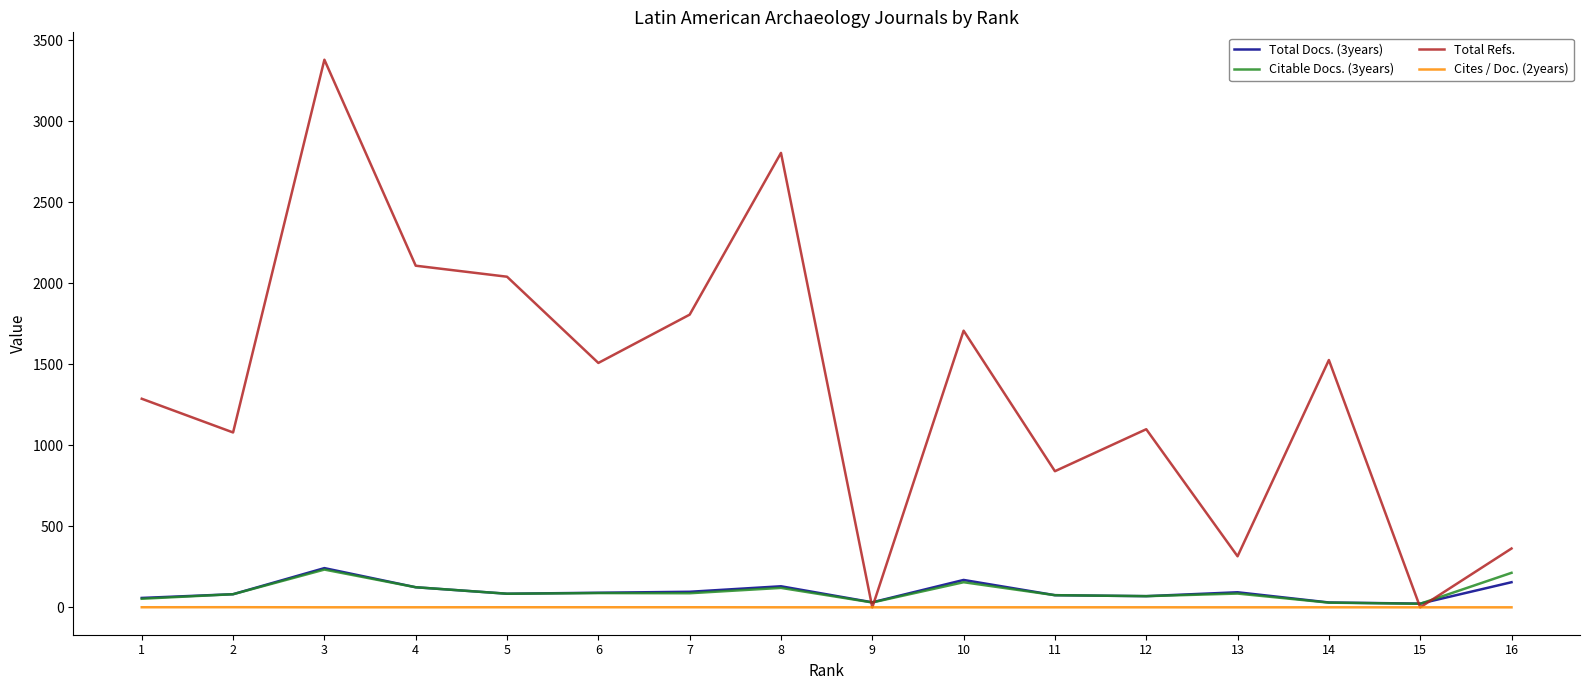

Is the value of Cites / Doc. (2years) at 7 greater than the value of Total Docs. (3years) at 6?

No